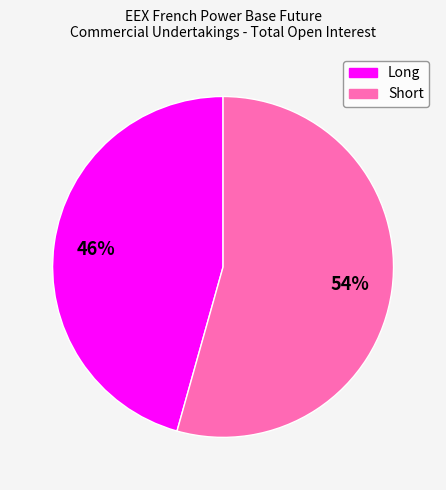

What is the ratio of the value at Short to the value at Long?

1.2